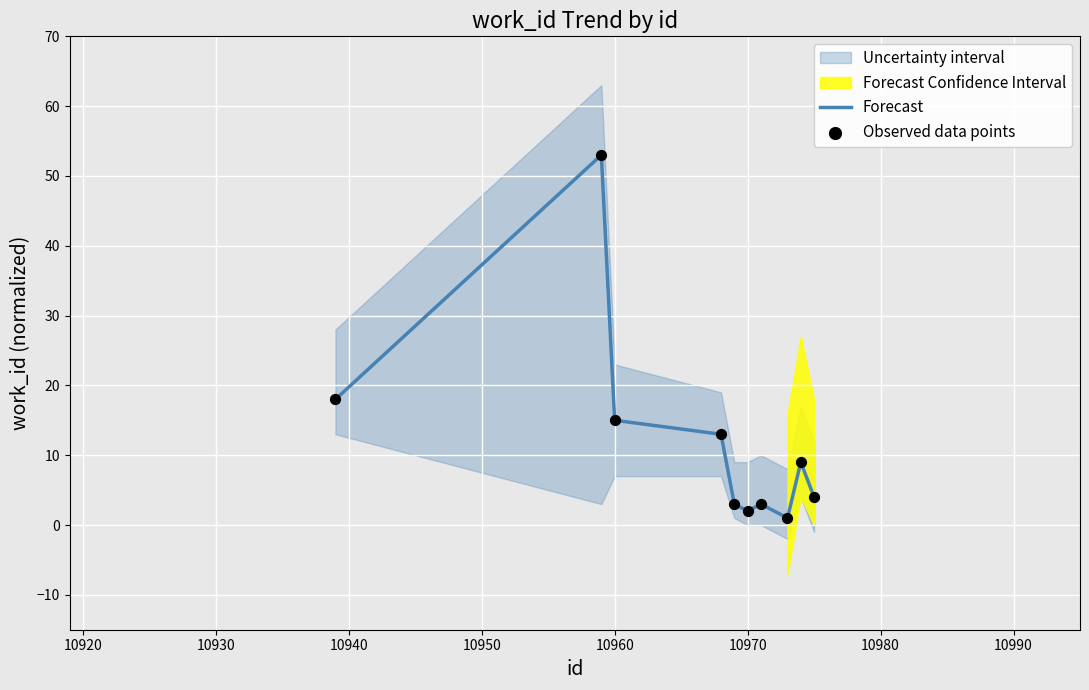

What is the maximum value for Forecast?

53